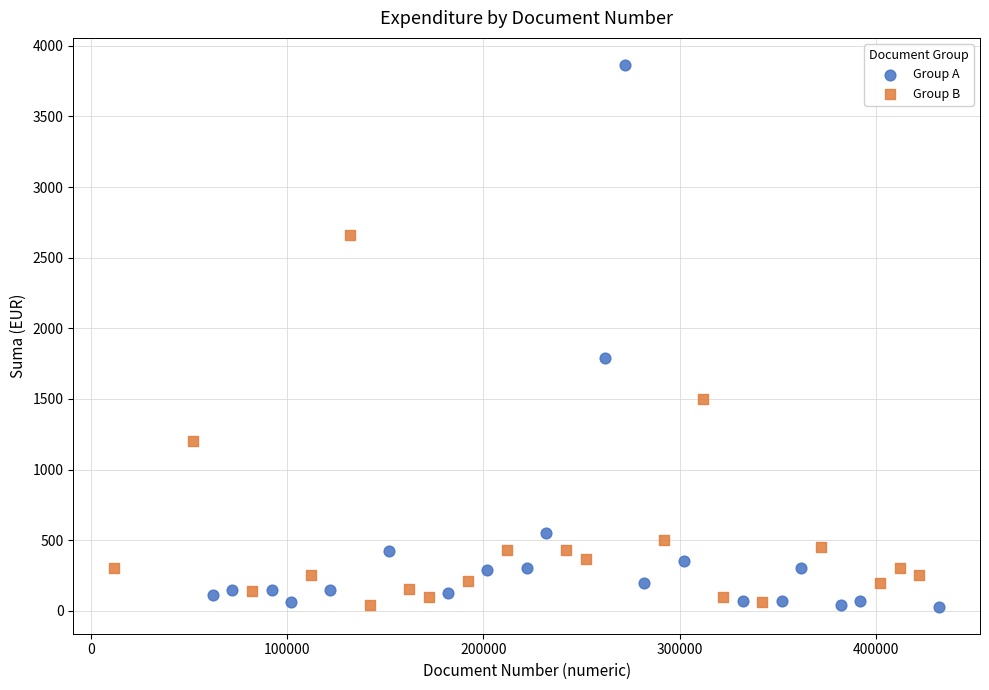

Which series has the largest Y range (max minus min)?

Group A